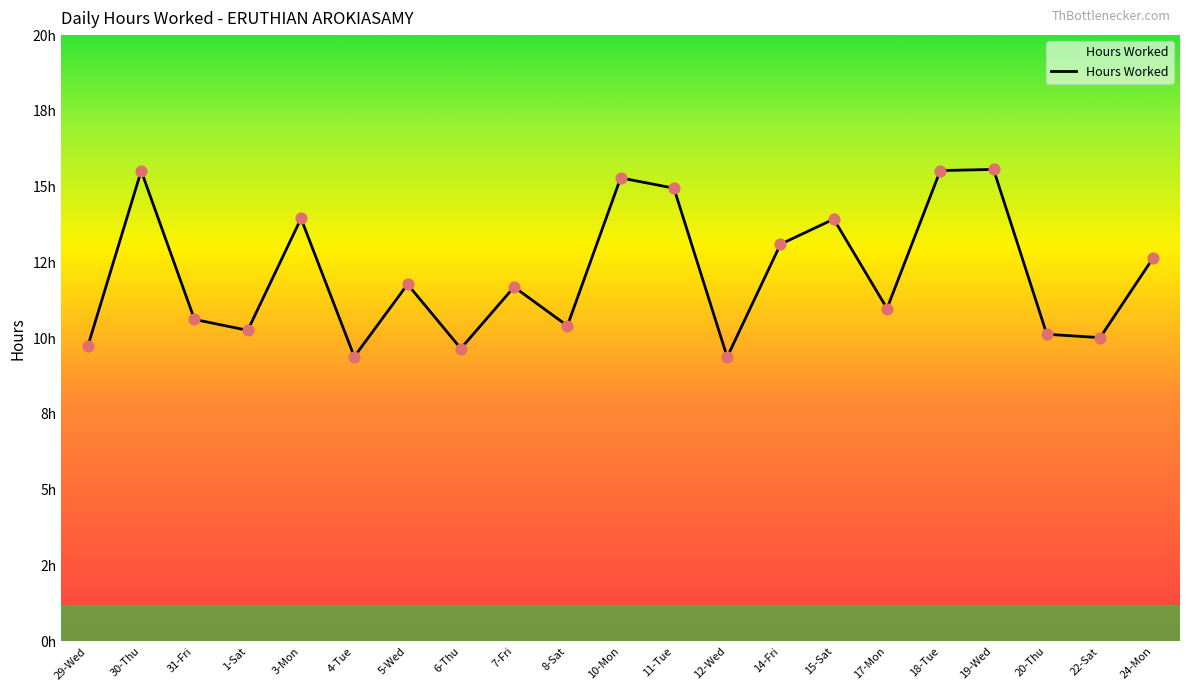

What is the change in value from 3-Mon to 18-Tue?

+1.6